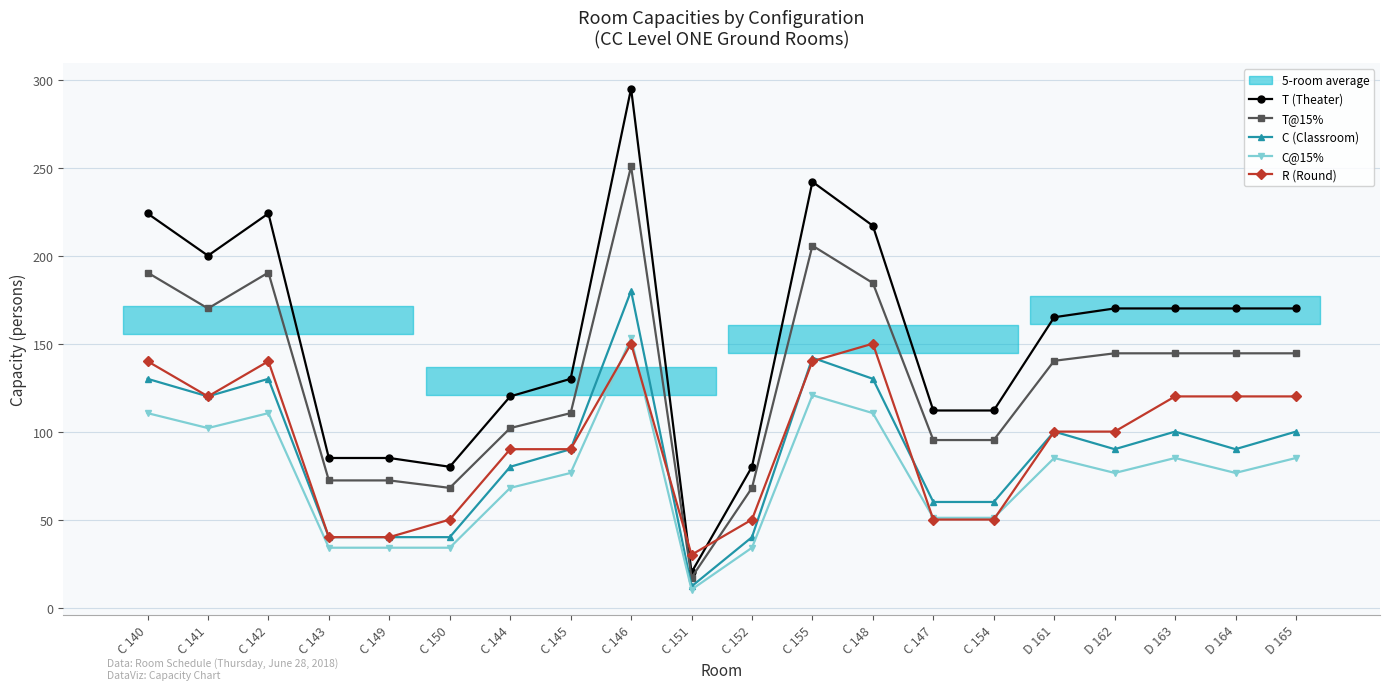

What is the difference between the second highest and minimum values in the R (Round) series?

120.0